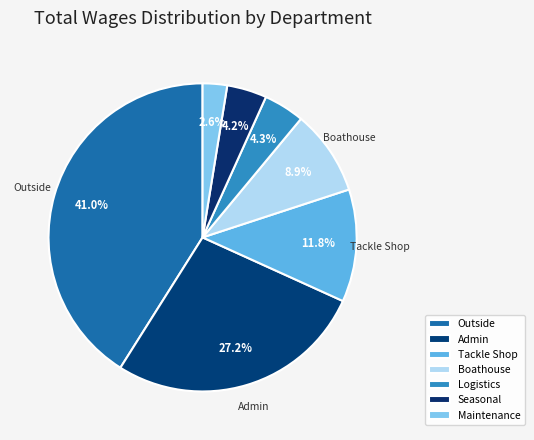

Does any single category account for the majority?

No